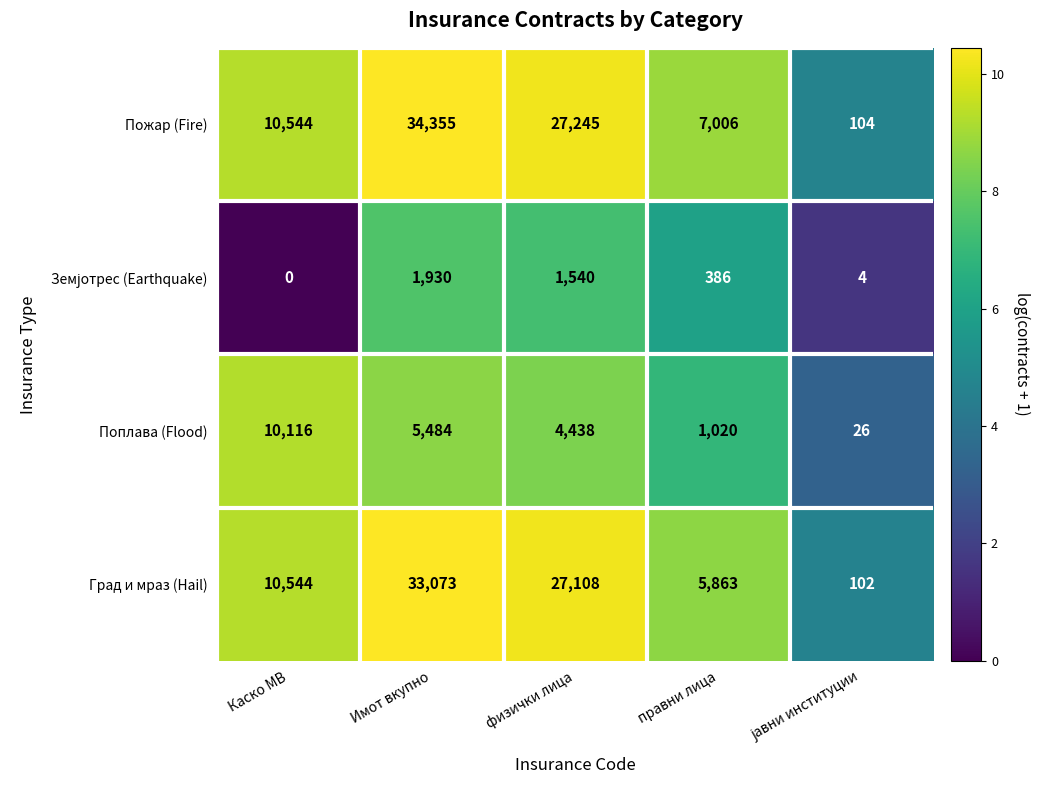

Count the Град и мраз (Hail) values in the range 5863 to 27108.

3